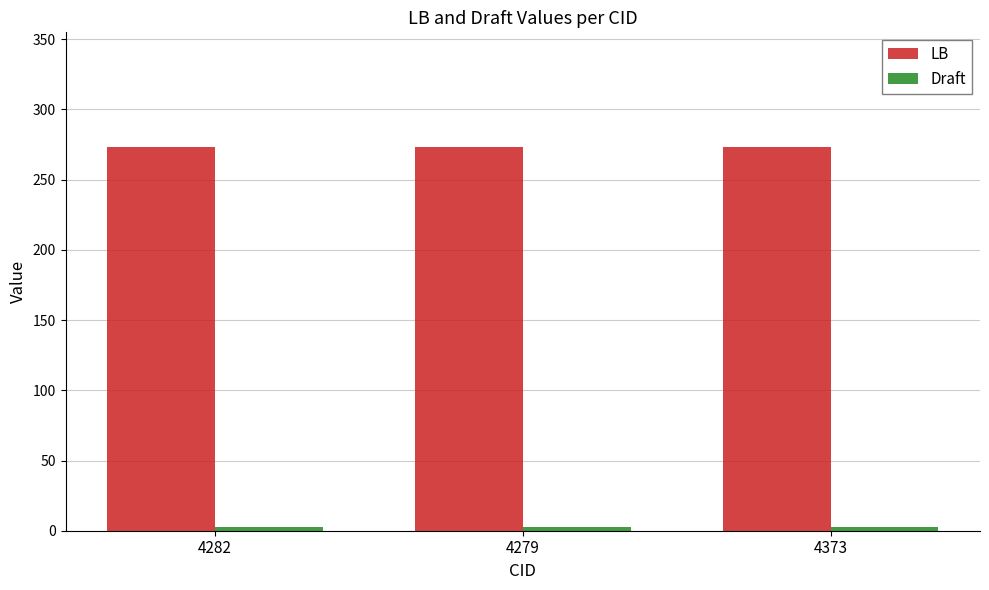

How many categories are shown in the chart?

3